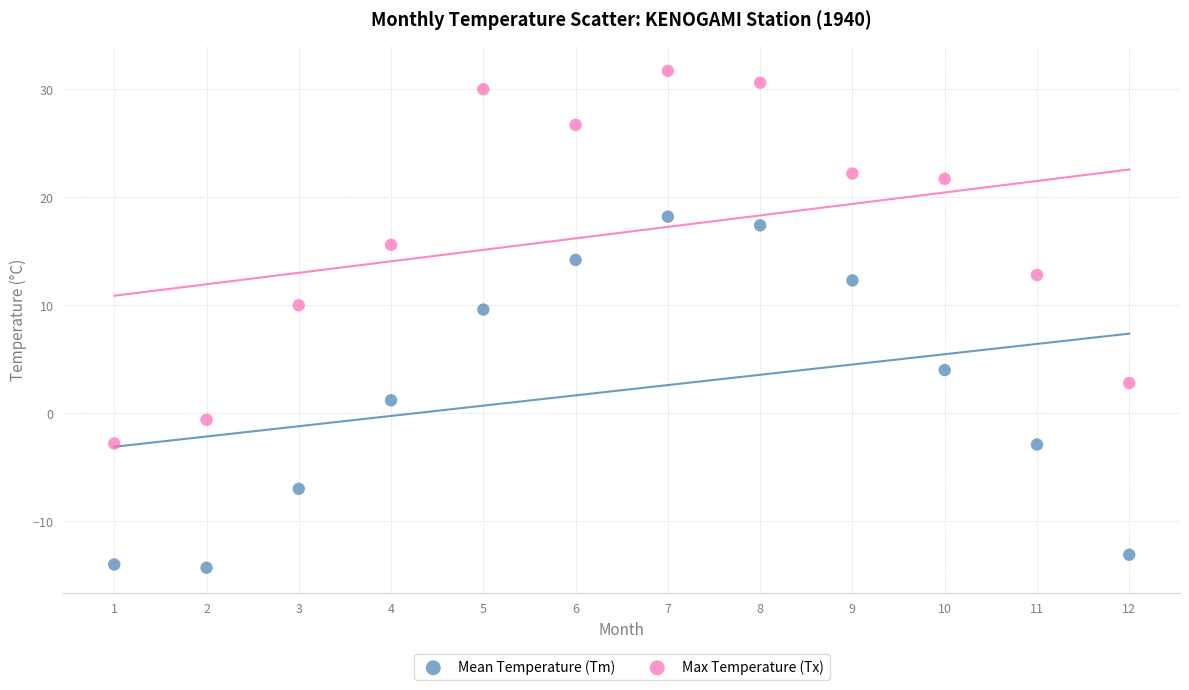

What are all the series names shown in the legend?

Mean Temperature (Tm), Max Temperature (Tx)